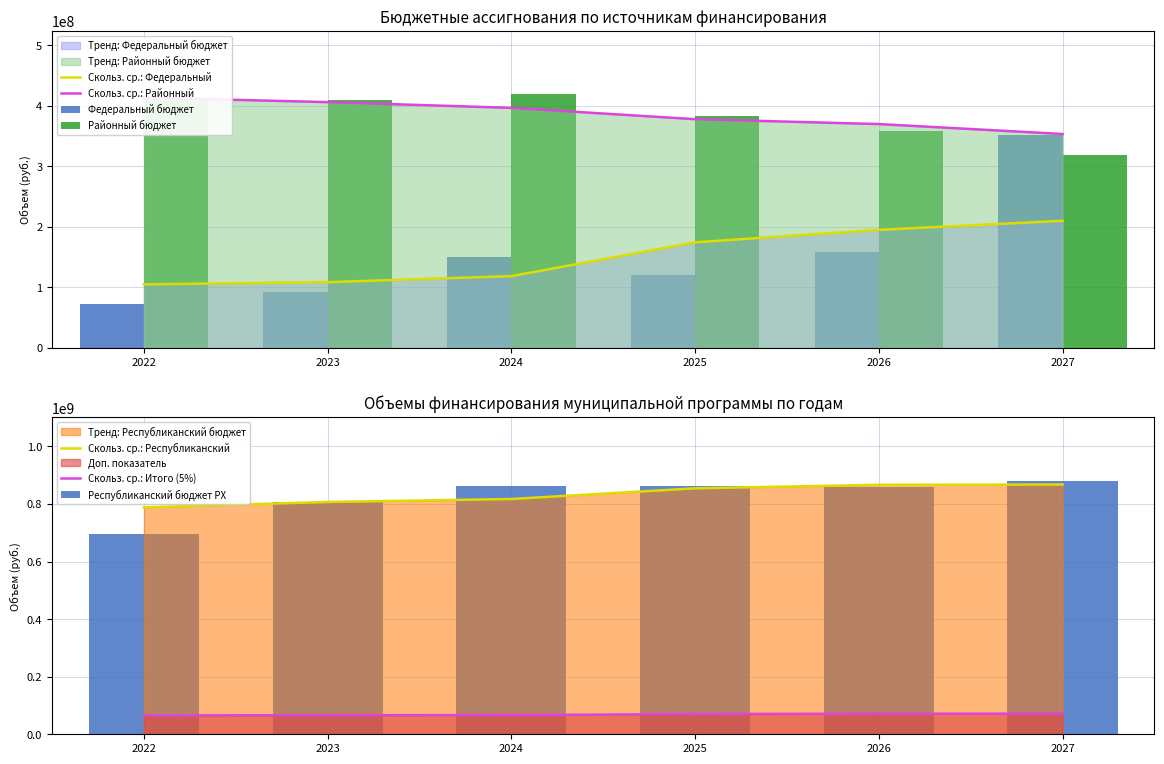

At which category does the chart reach its peak across all series?

2027